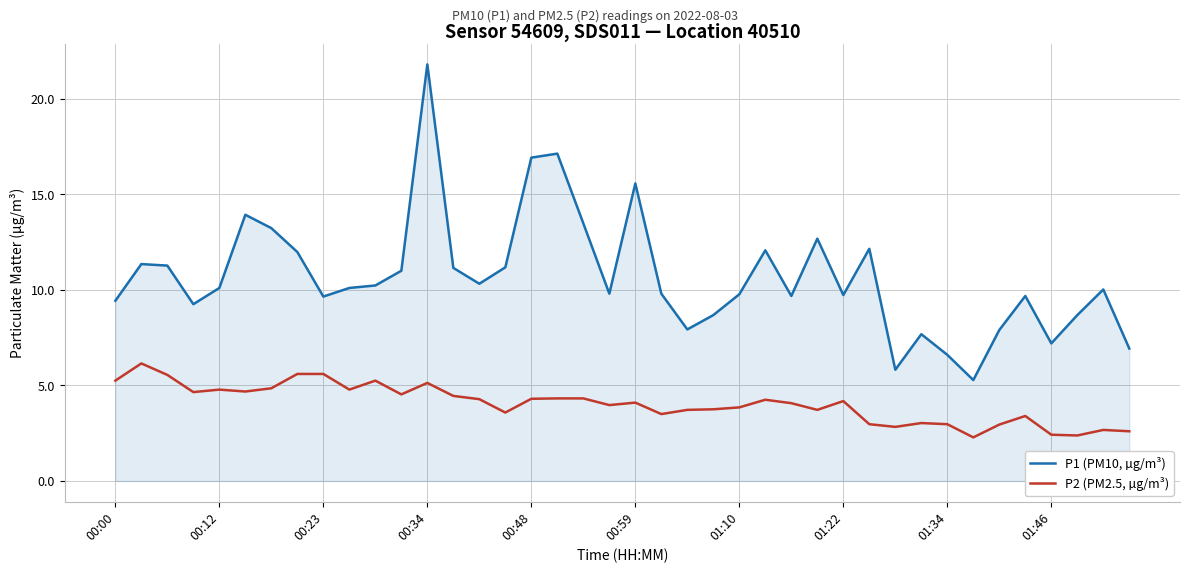

Which series has the largest total across all categories?

P1 (PM10, µg/m³)